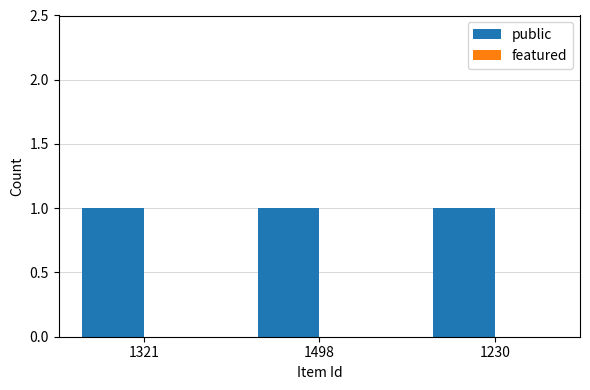

Which series changed the most between 1321 and 1230?

public